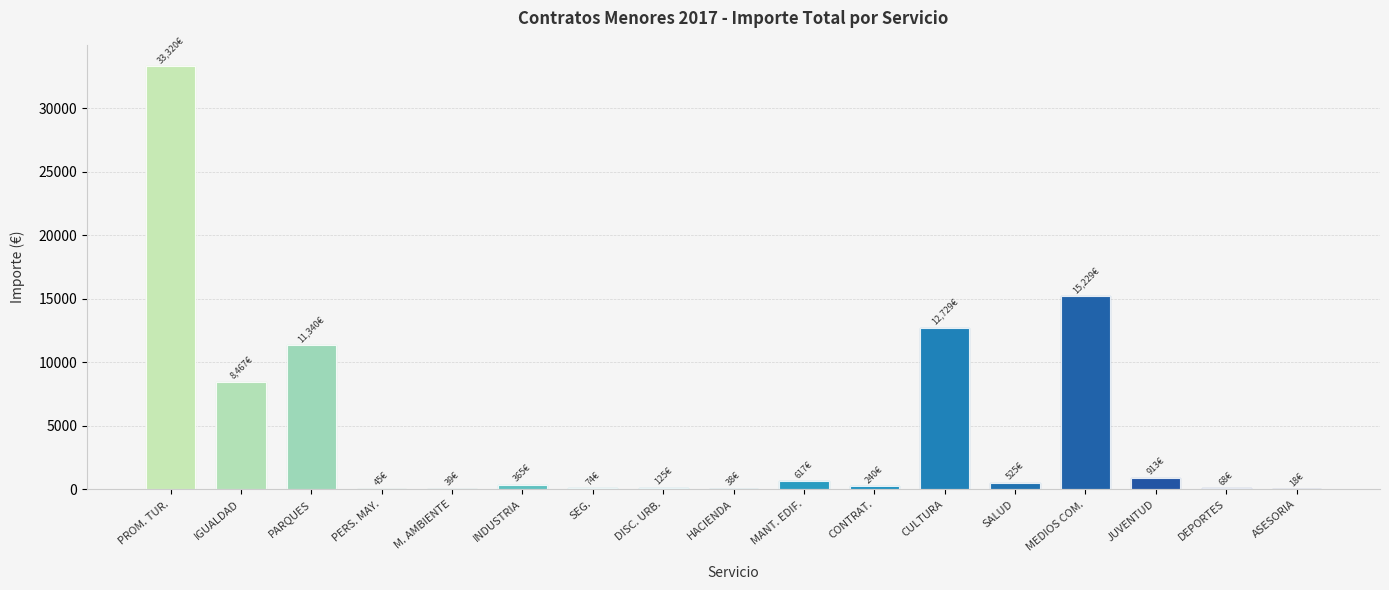

Is it true that the value at DEPORTES is 68.0?

True